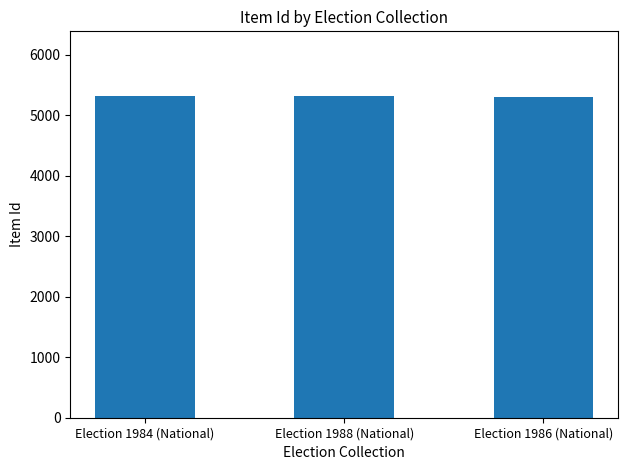

What is the difference between the maximum and minimum values?

16